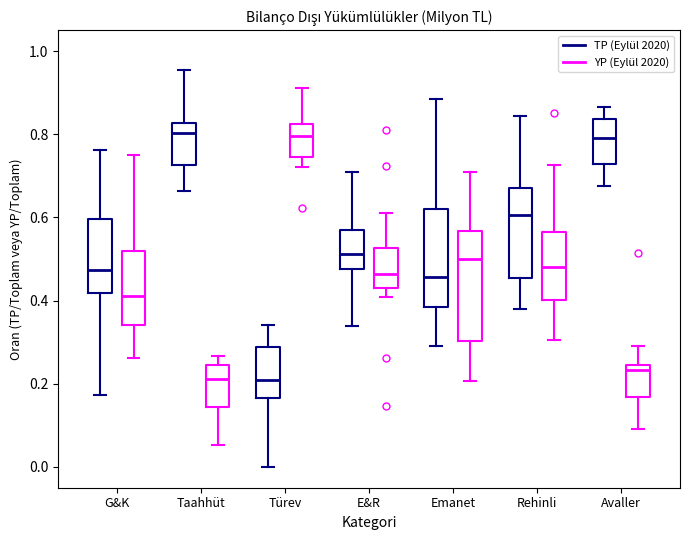

Where does the lower whisker of the box for G&K (TP (Eylül 2020)) end on the y-axis? The values are not printed on the chart, so give them approximately, as read against the axis.

0.18